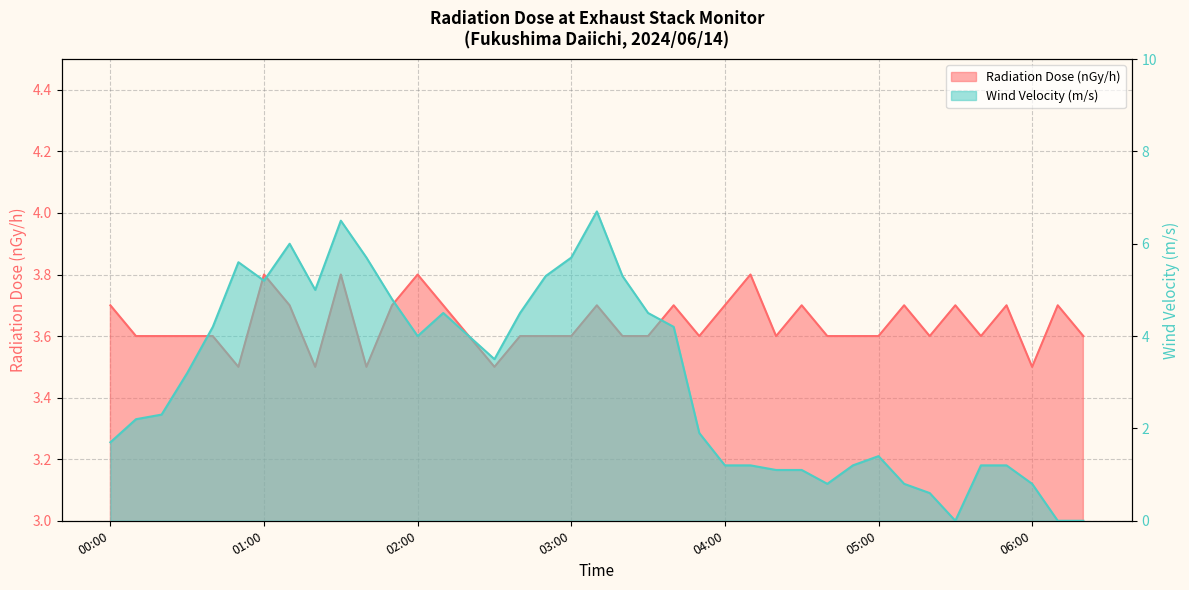

At which category does the chart reach its minimum across all series?

05:30